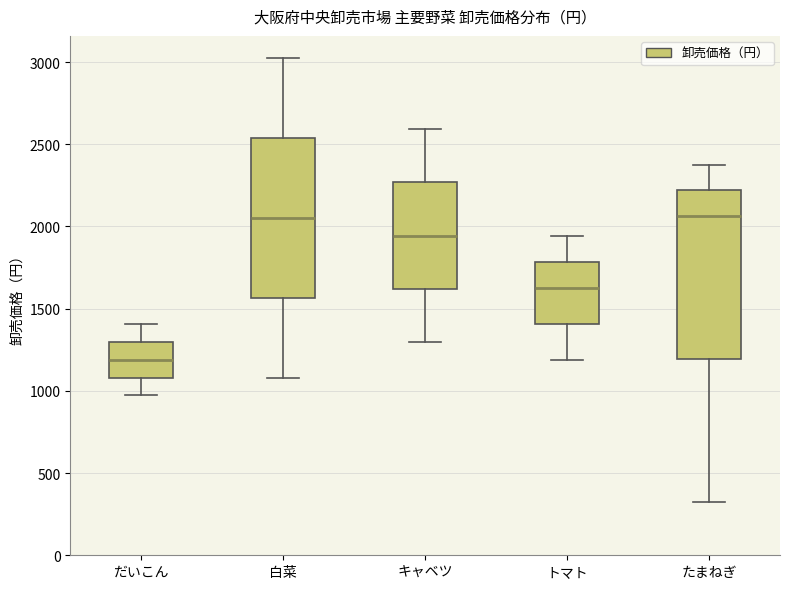

Where does the median line of the box for たまねぎ sit on the y-axis? The values are not printed on the chart, so give them approximately, as read against the axis.

2050